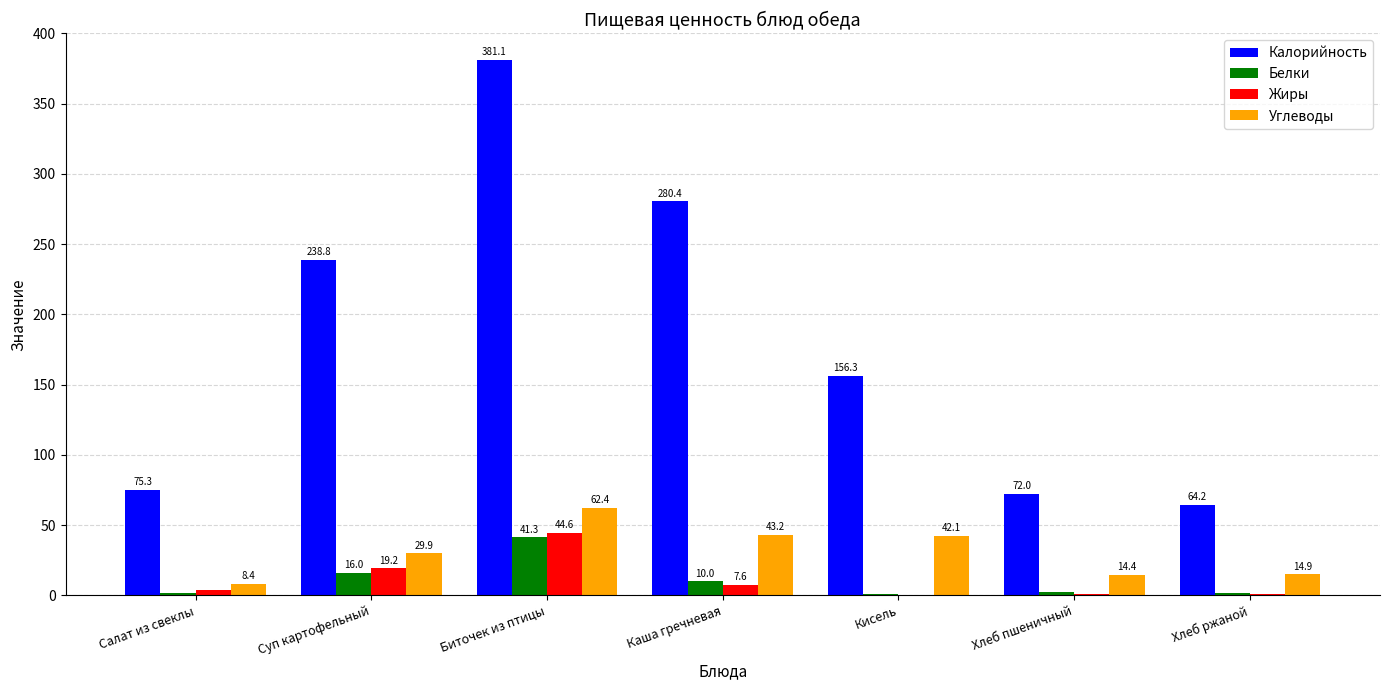

What is the spread (max minus min) of values at Хлеб ржаной?

63.3